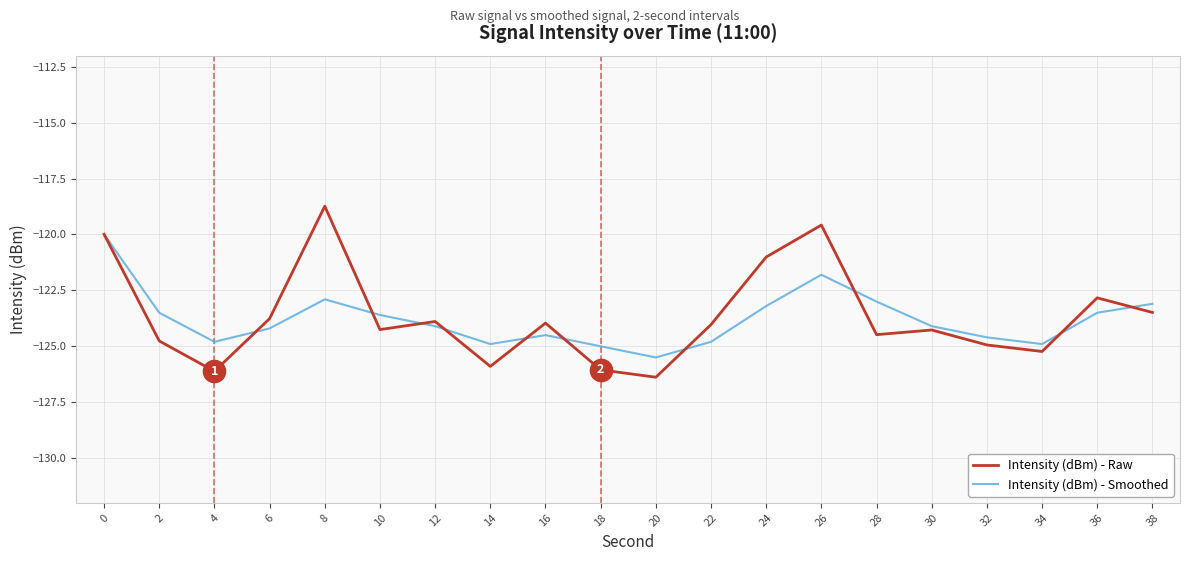

What is the total value across all series at 30?

-248.4